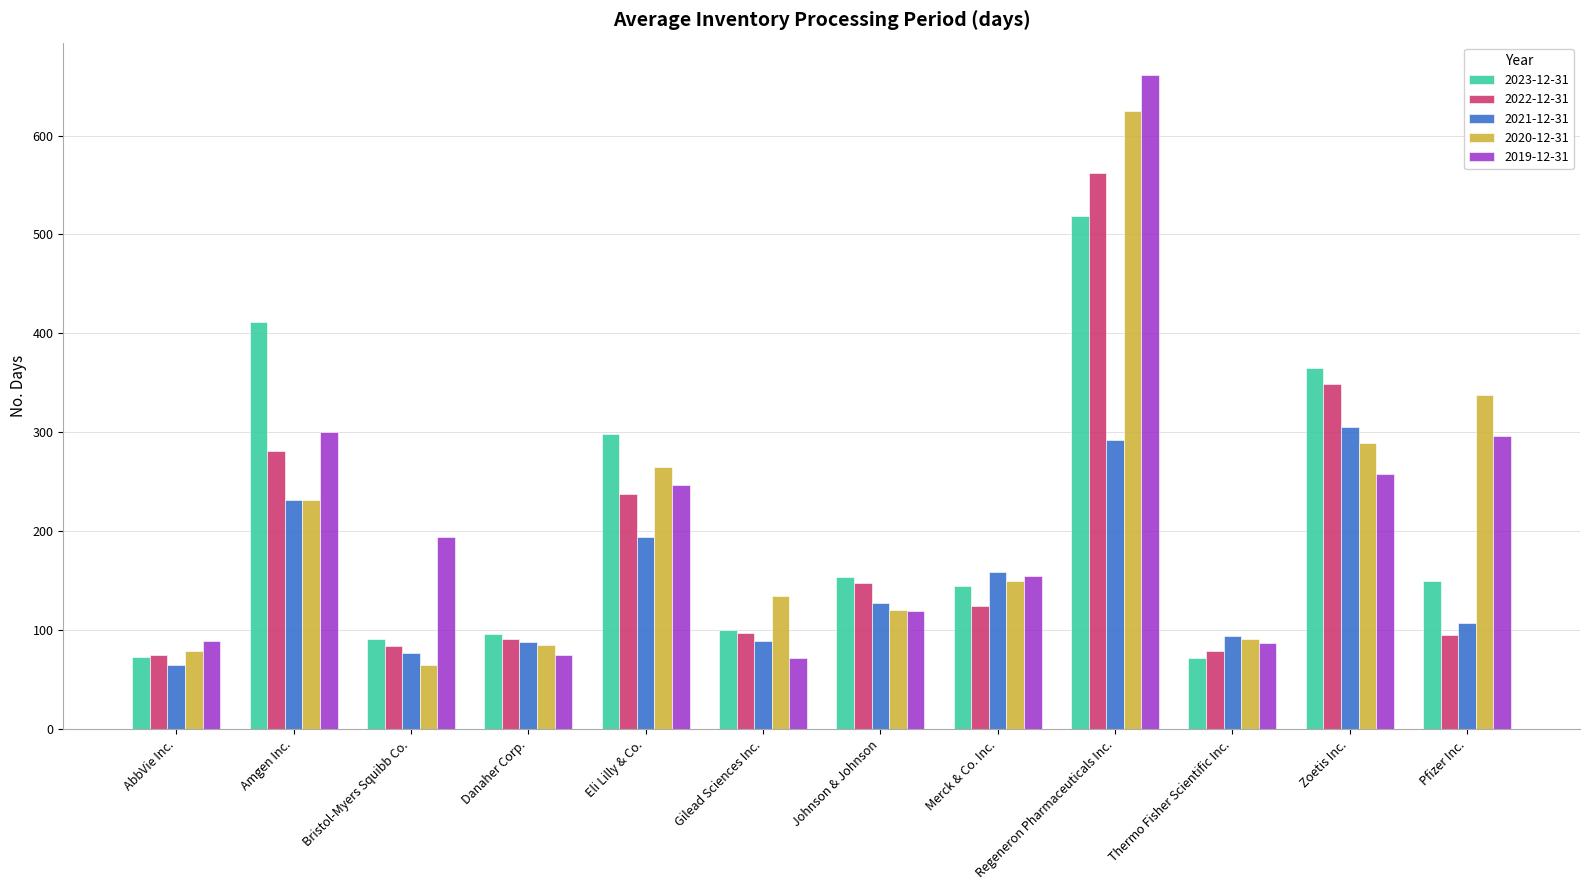

The value of 2023-12-31 at Bristol-Myers Squibb Co. is 91. True or false?

True